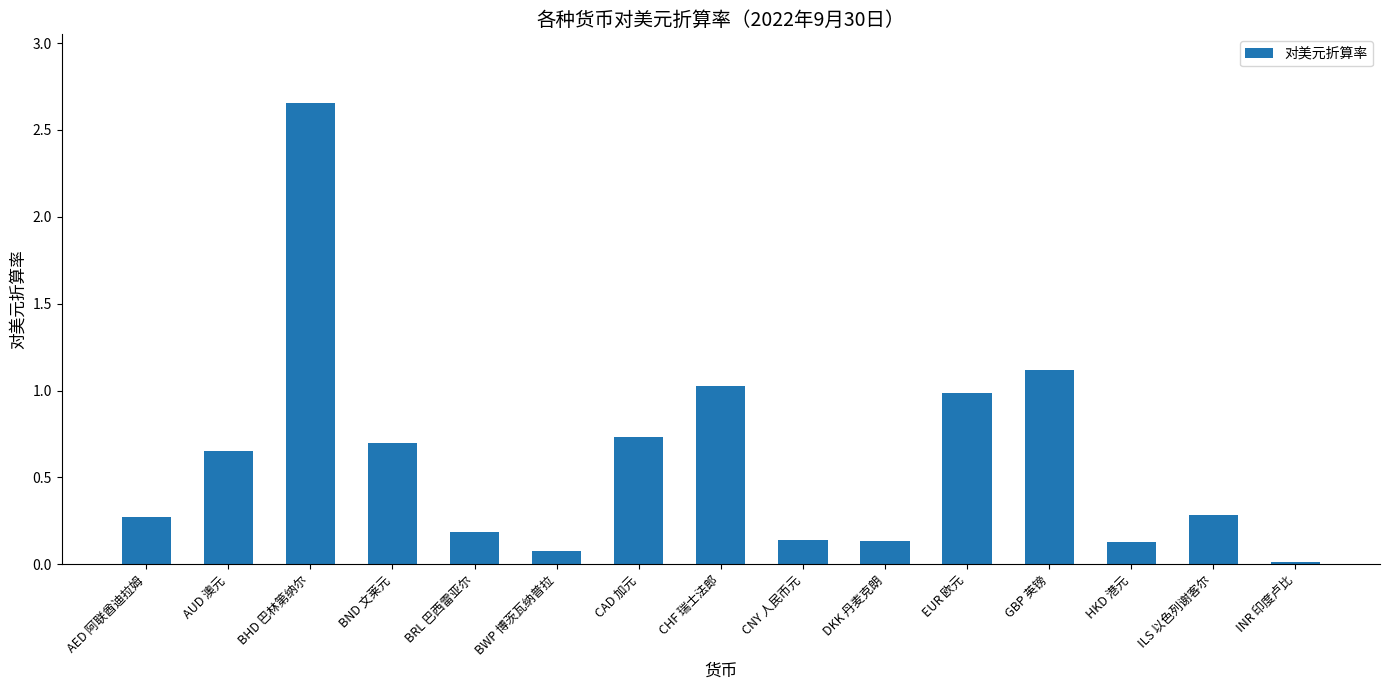

Read the value at CHF 瑞士法郎.

1.0